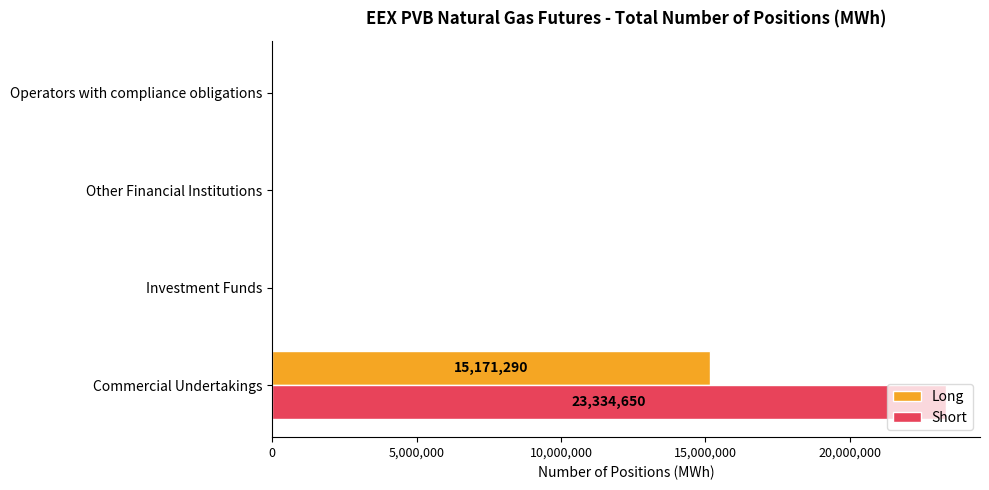

At which label does Short reach its peak?

Commercial Undertakings